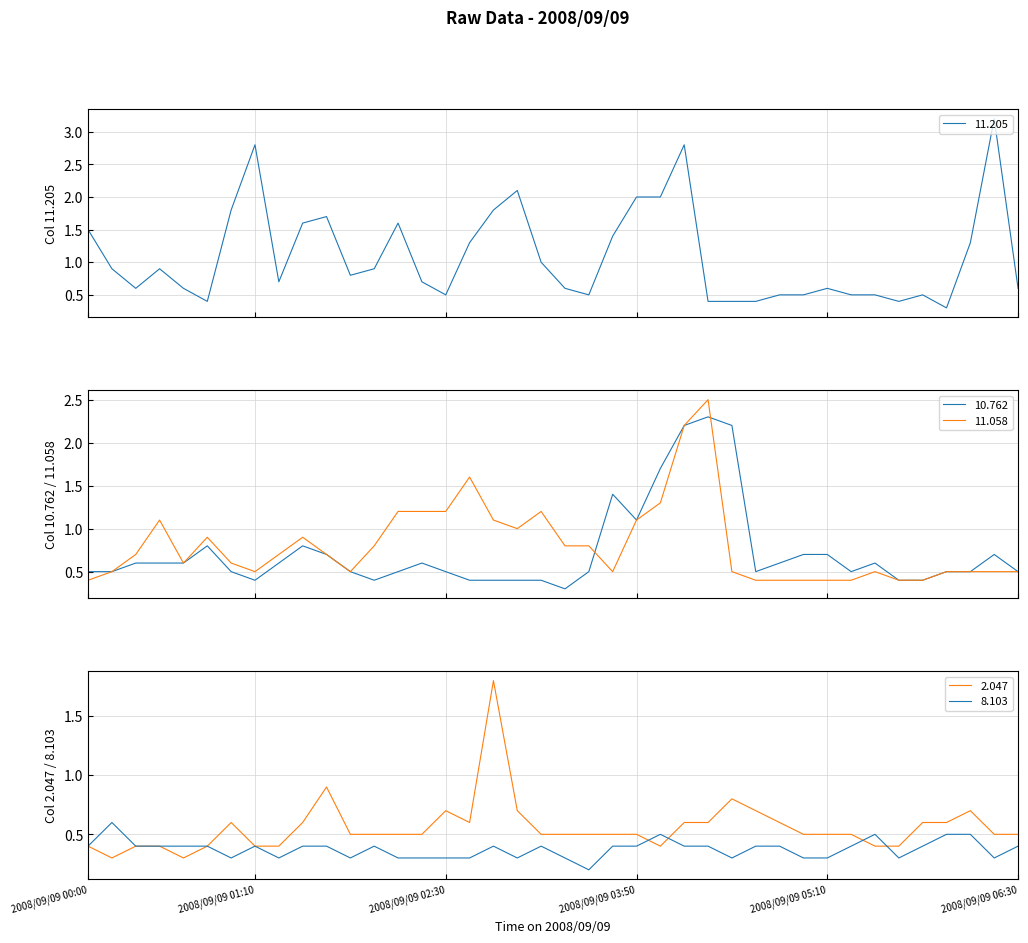

How many times do 2.047 and 10.762 cross each other?

5